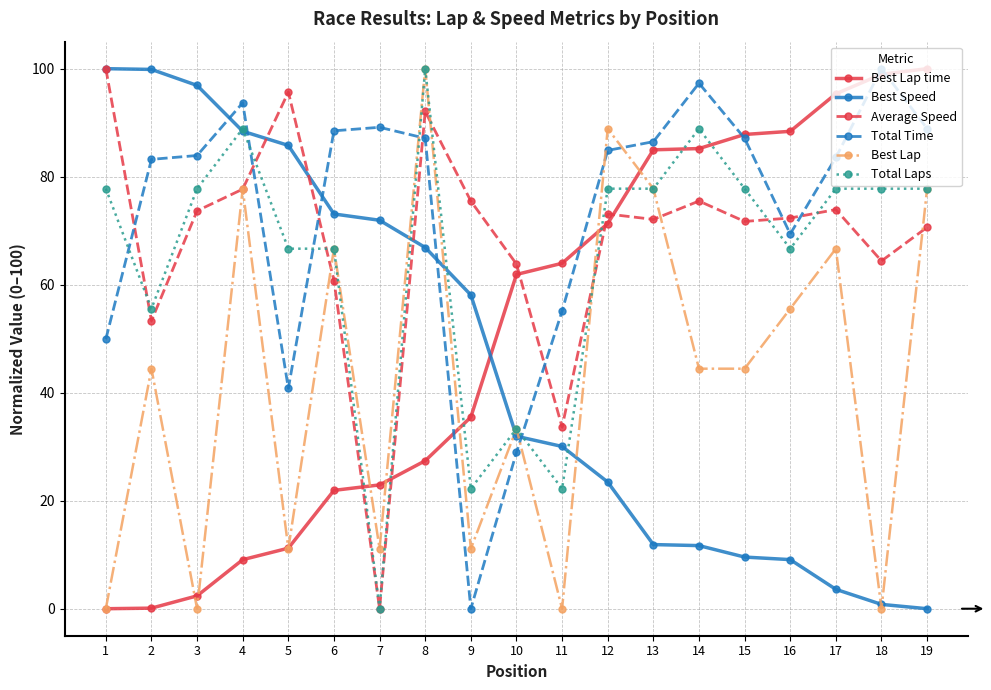

What is the difference between the second highest and second lowest values in the Average Speed series?

62.0